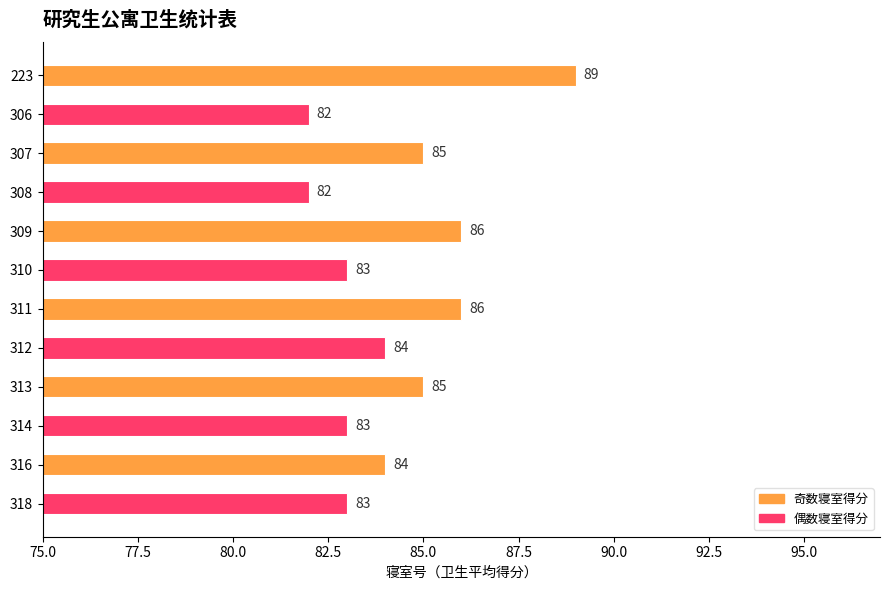

Reading top to bottom, transcribe all the data shown in this chart.

223=89	306=82	307=85	308=82	309=86	310=83	311=86	312=84	313=85	314=83	316=84	318=83